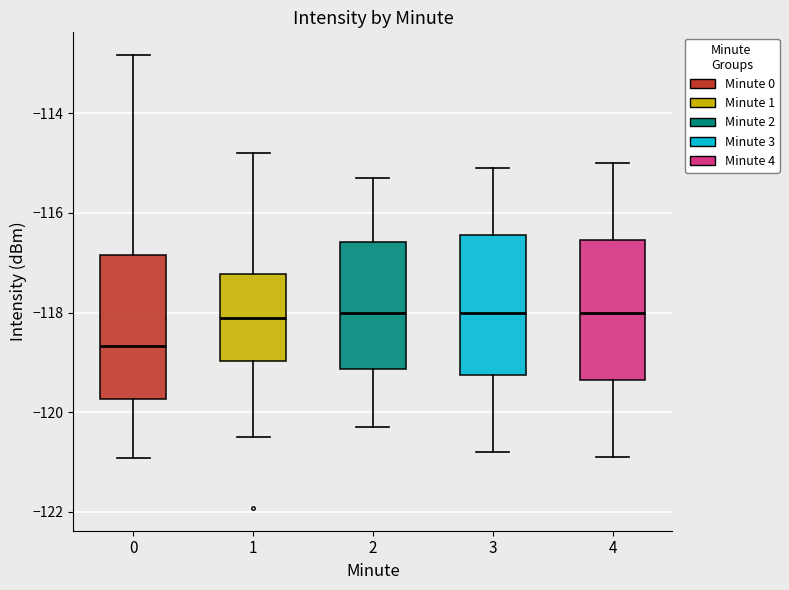

Which box has the lowest median line?

0